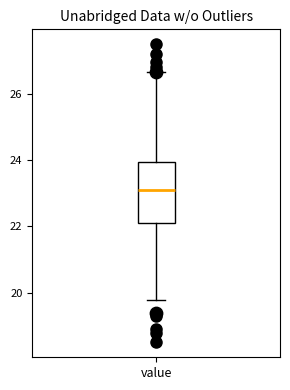

Transcribe this box plot: give where the median line is, the range the box spans, and where the two whiskers end, as read against the y-axis. The values are not printed on the chart, so give them approximately, as read against the axis.

median 23.2, box 22.2 to 24.0, whiskers 19.8 to 26.6